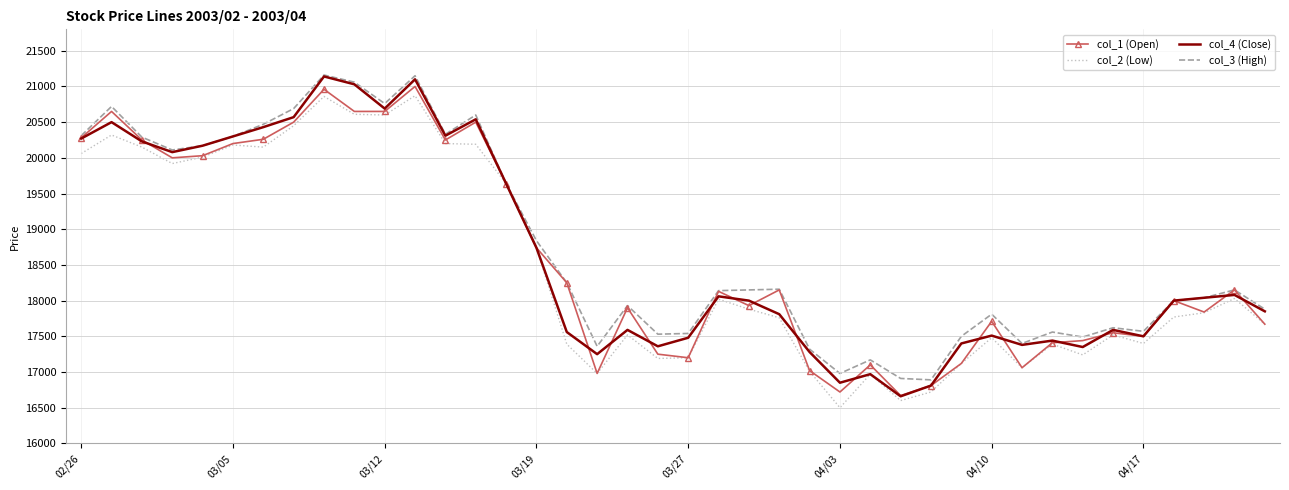

What is the minimum value shown in the chart?

16500